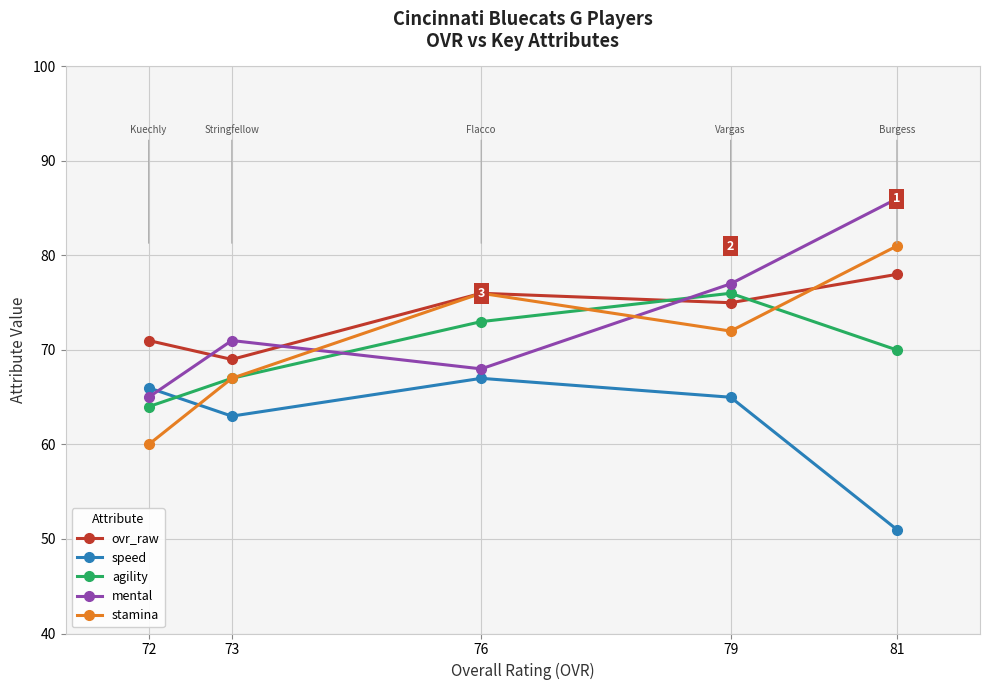

At 76, list the series in order from smallest to largest.

speed, mental, agility, ovr_raw, stamina